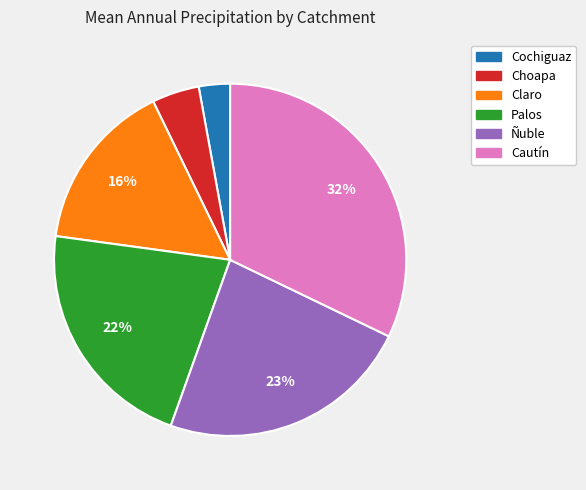

To the nearest percent, what is the average slice percentage?

17%